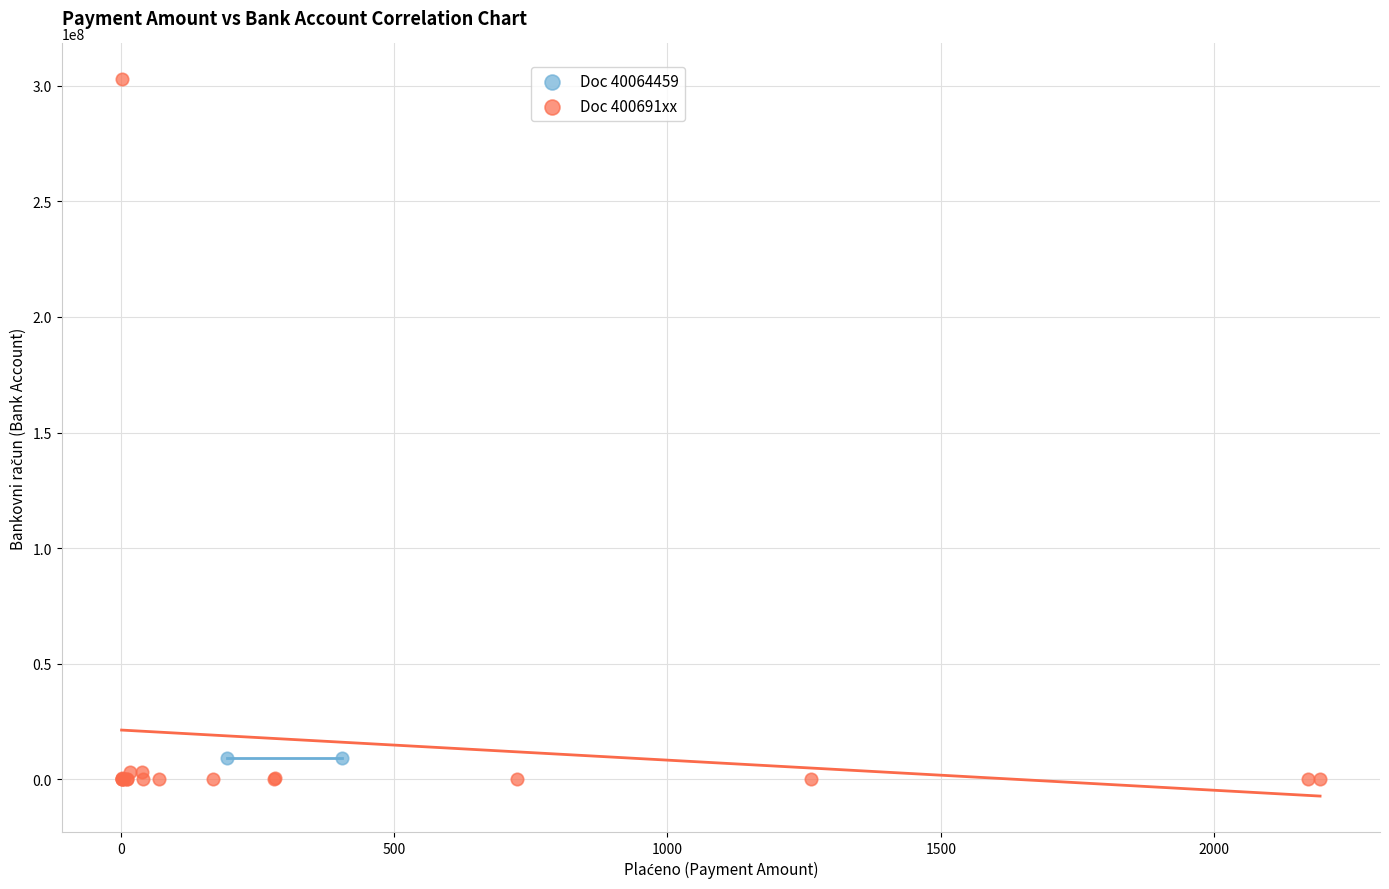

What are all the series names shown in the legend?

Doc 40064459, Doc 400691xx